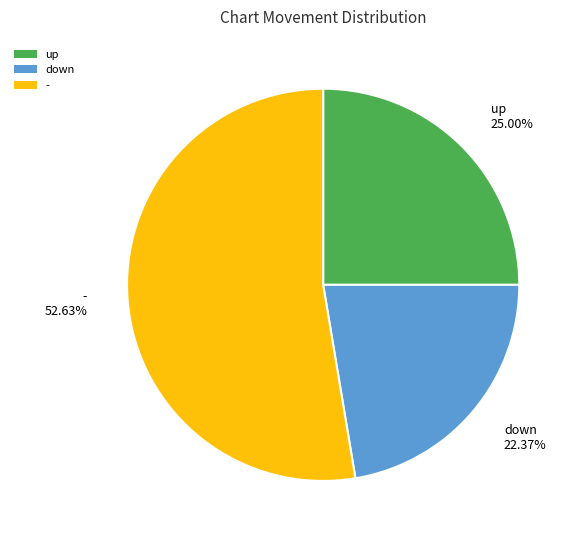

What portion of the pie excludes down?

77.6%